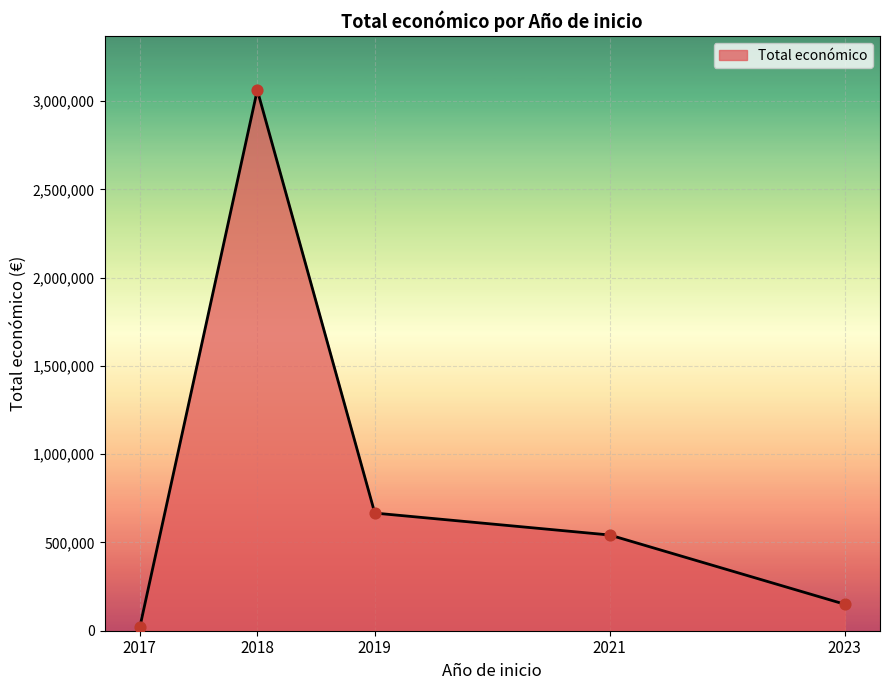

Between 2019 and 2023, which is larger?

2019